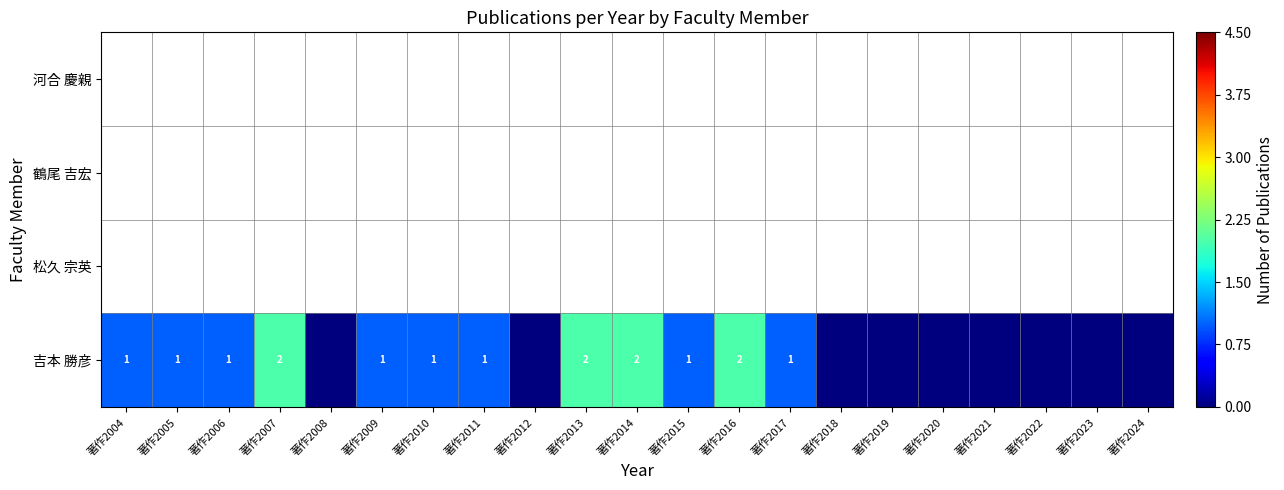

Is it true that 吉本 勝彦 equals 1 at 著作2010?

True